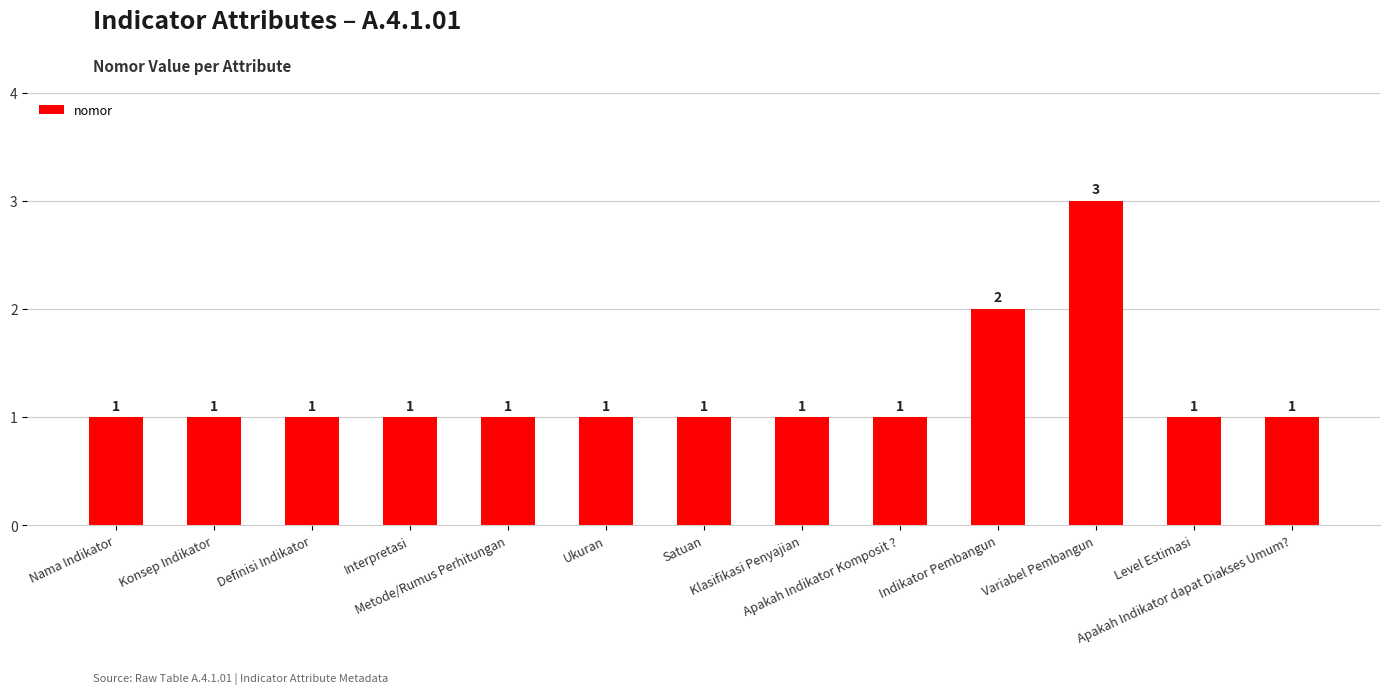

What is the value of the 4th bar from the left?

1